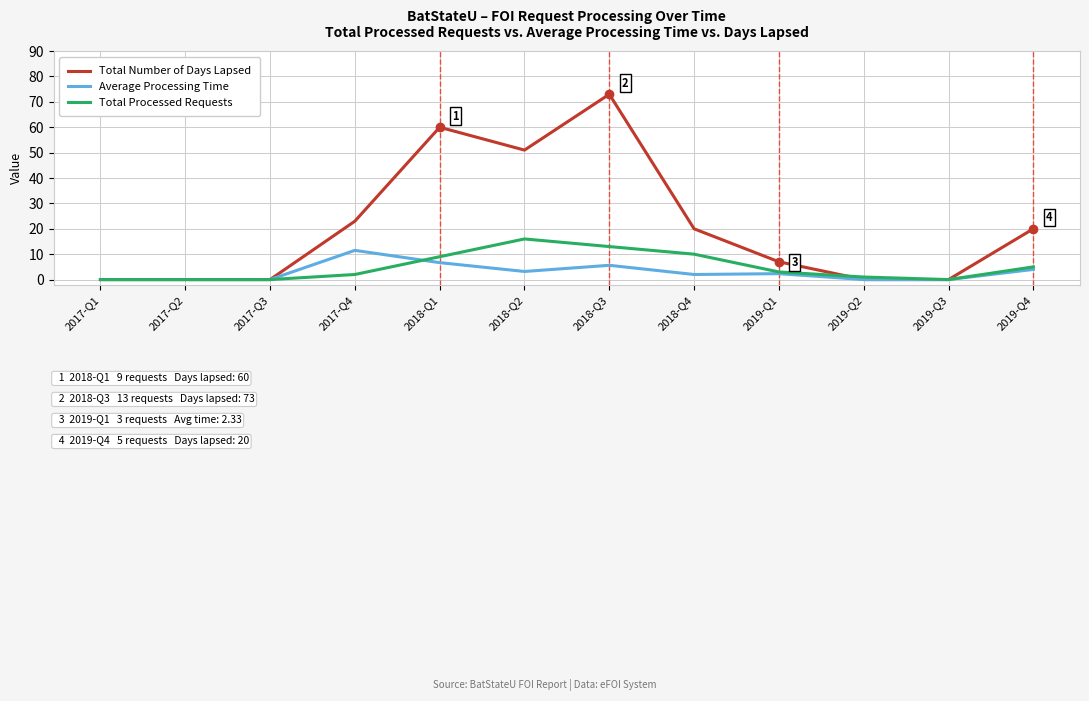

Which series changed the most between 2018-Q2 and 2019-Q3?

Total Number of Days Lapsed